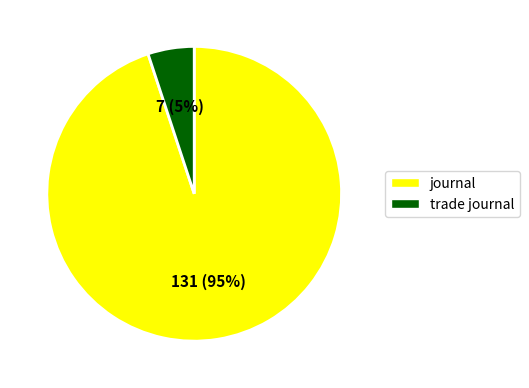

Rank the categories by value from highest to lowest.

journal, trade journal